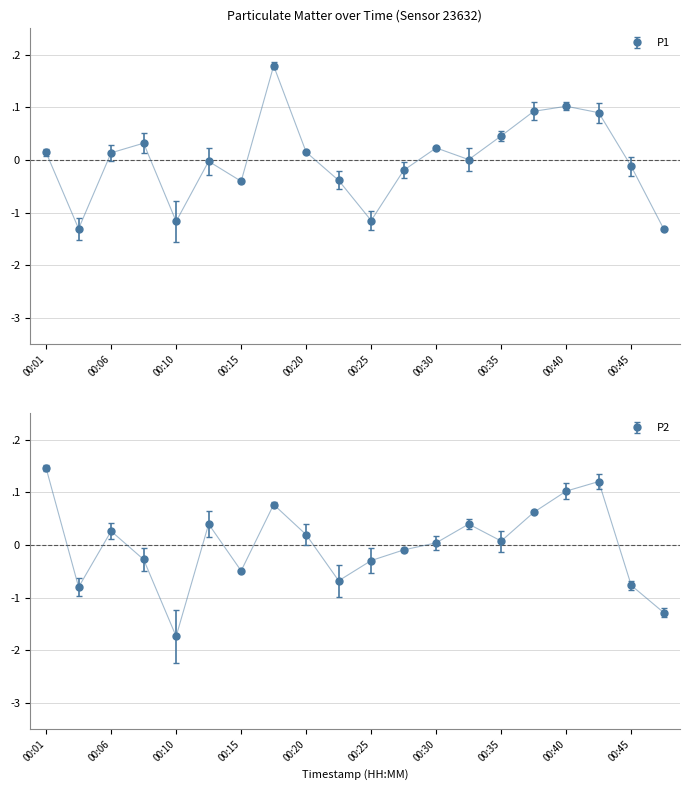

Where do P1 and P2 first cross each other?

00:06 and 00:08